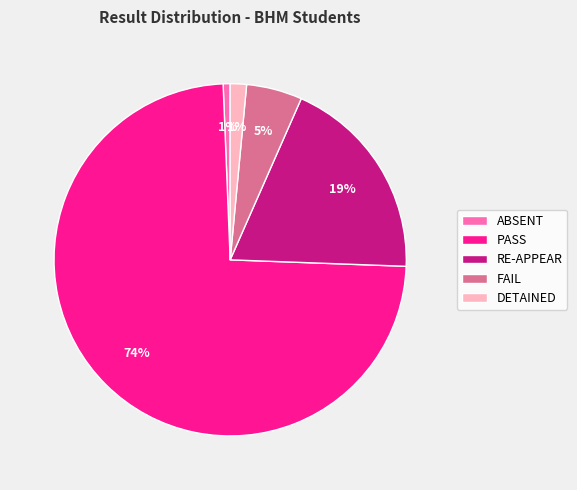

Count the number of slices in the pie.

5